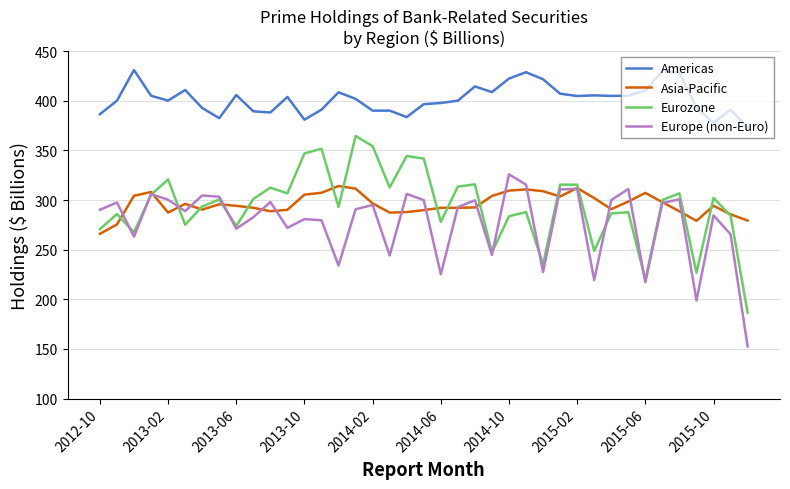

True or false: Americas and Asia-Pacific intersect in this chart.

False